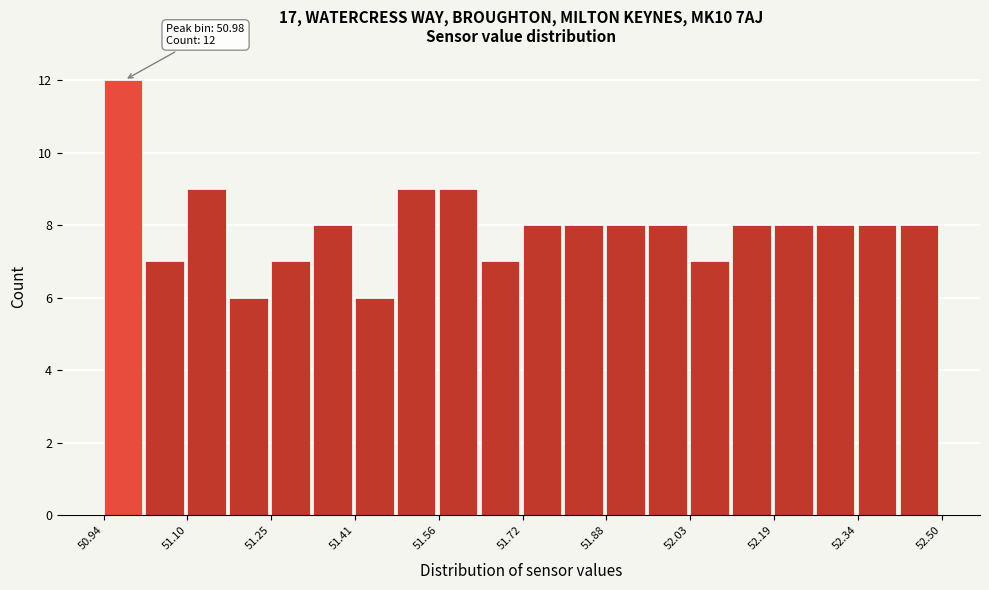

Around what value on the x-axis is the tallest bar? Give the approximate position of its centre, as read against the axis.

50.98